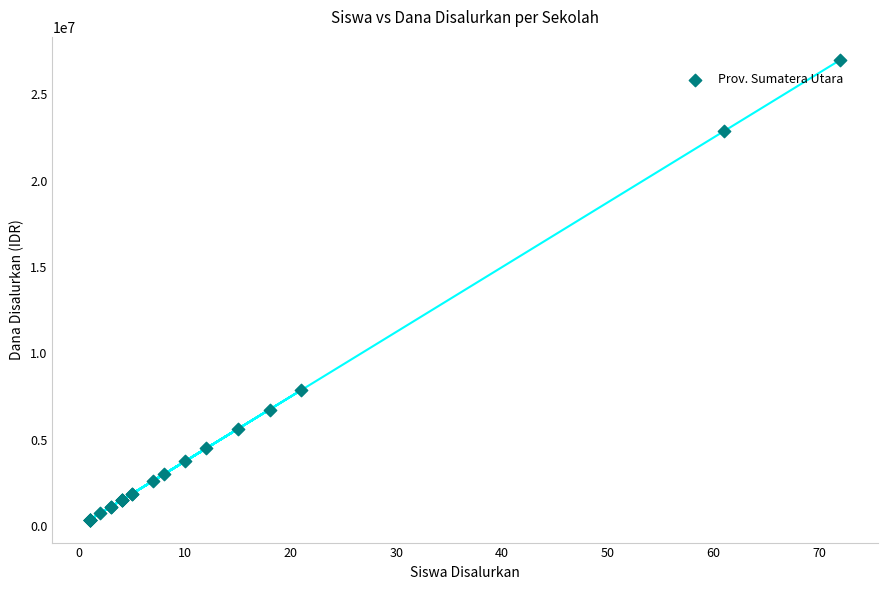

What Y value in the scatter plot is closest to 13687500?

7875000